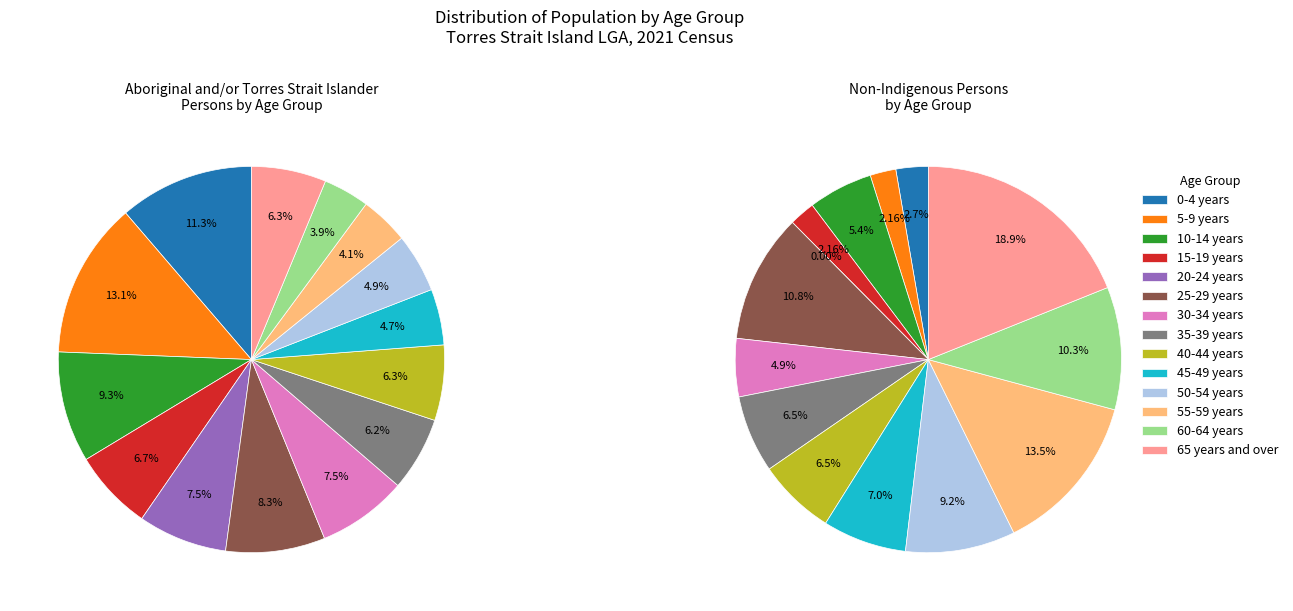

Combined, do 11 and 13 account for over 50%?

No